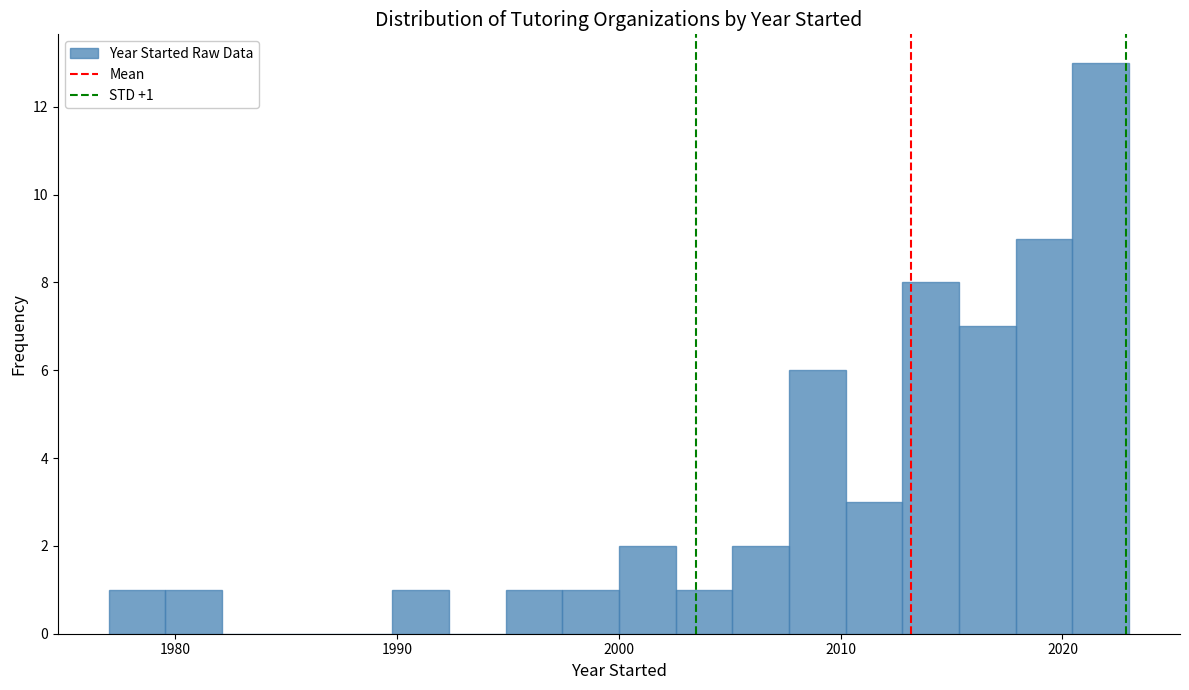

Read against the x-axis, roughly where is the centre of the tallest bar?

2022